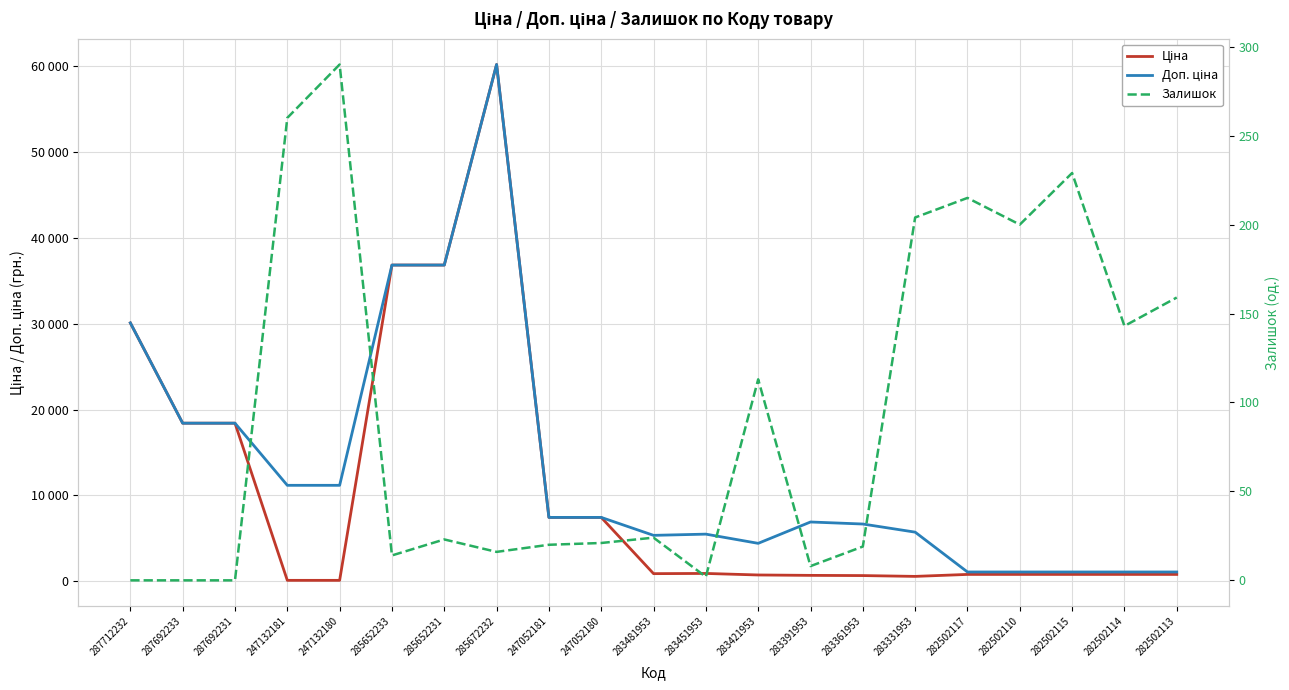

Which series has the widest spread of values?

Ціна